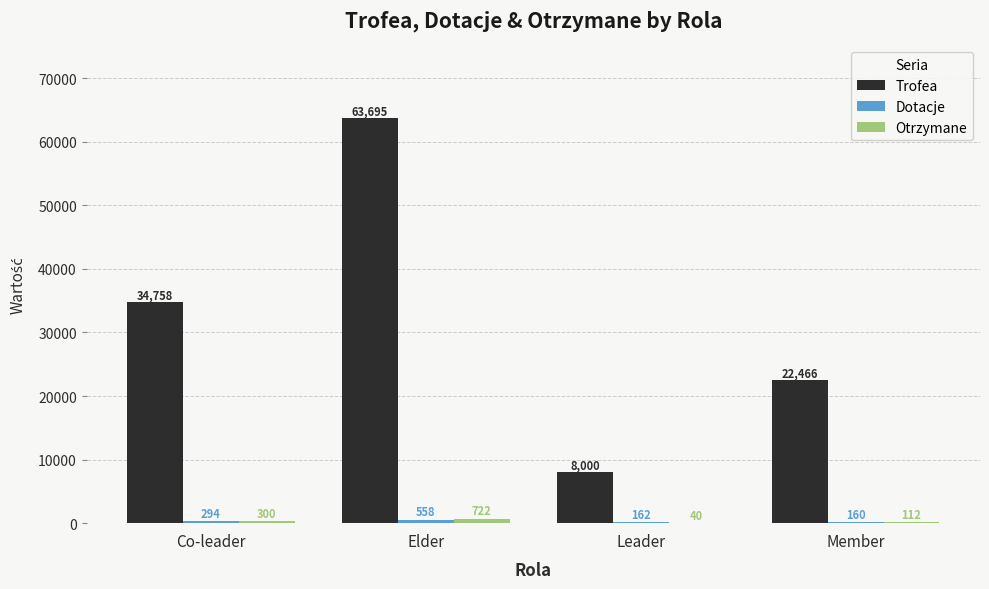

Read the Trofea value at Elder, to the nearest 50.

63700